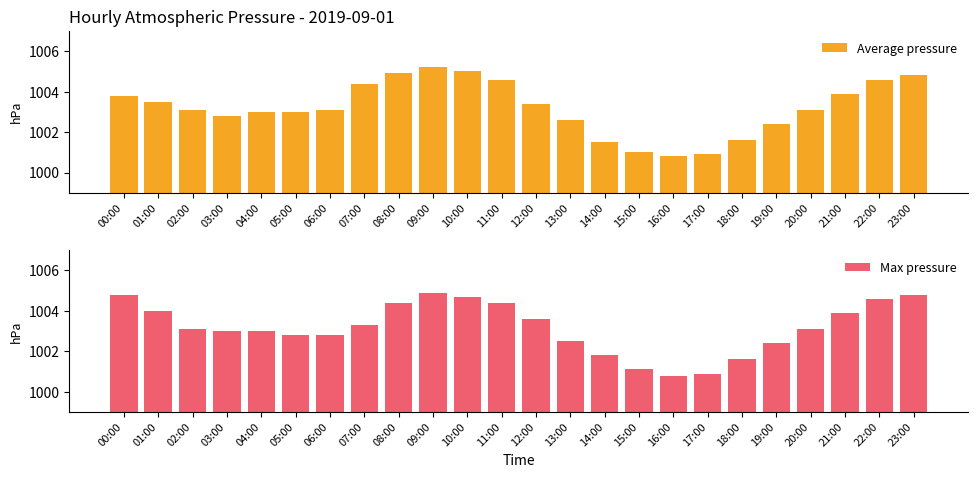

What is the label of the 23rd bar from the left?

22:00